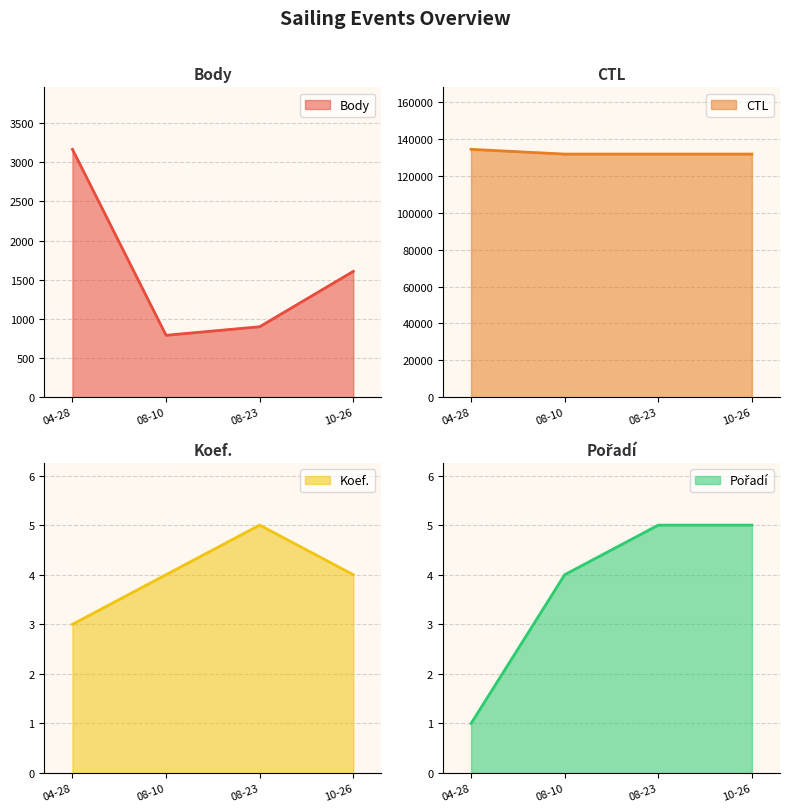

At how many categories does at least one series exceed 130370?

4